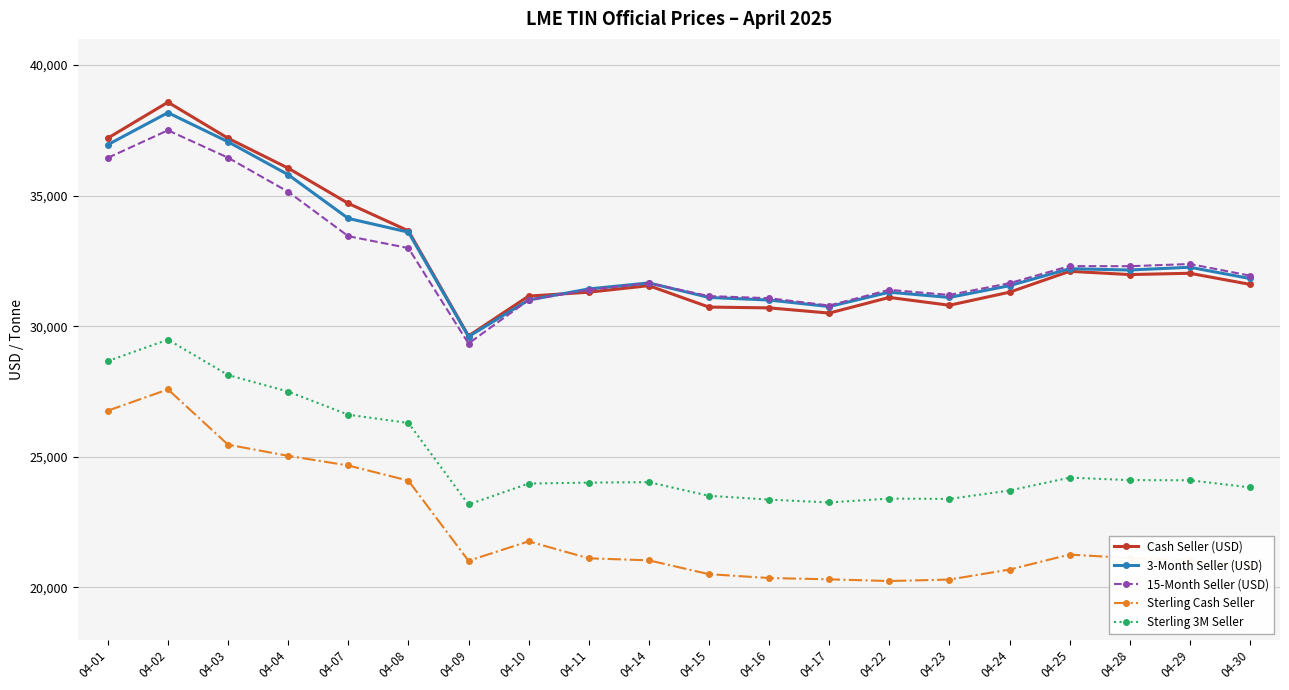

Between 04-23 and 04-28, which series saw the biggest shift?

Cash Seller (USD)